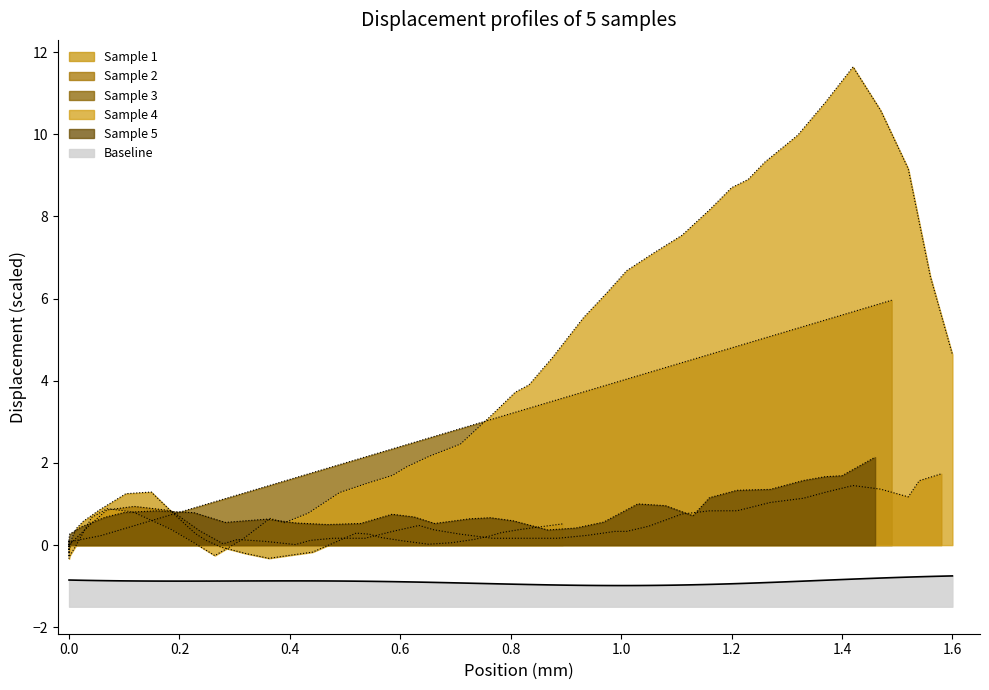

What is the lowest value of the Baseline series?

-1.0